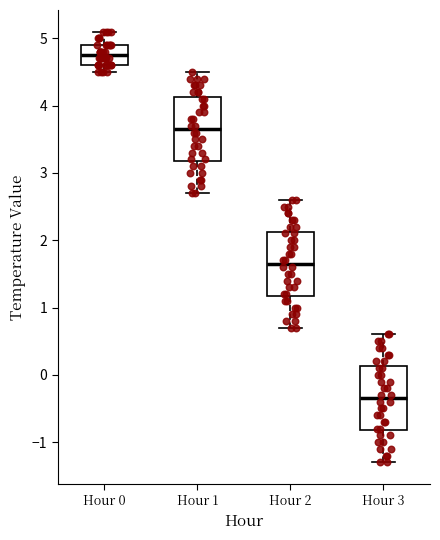

Where does the median line of the box for Hour 2 sit on the y-axis? The values are not printed on the chart, so give them approximately, as read against the axis.

1.7